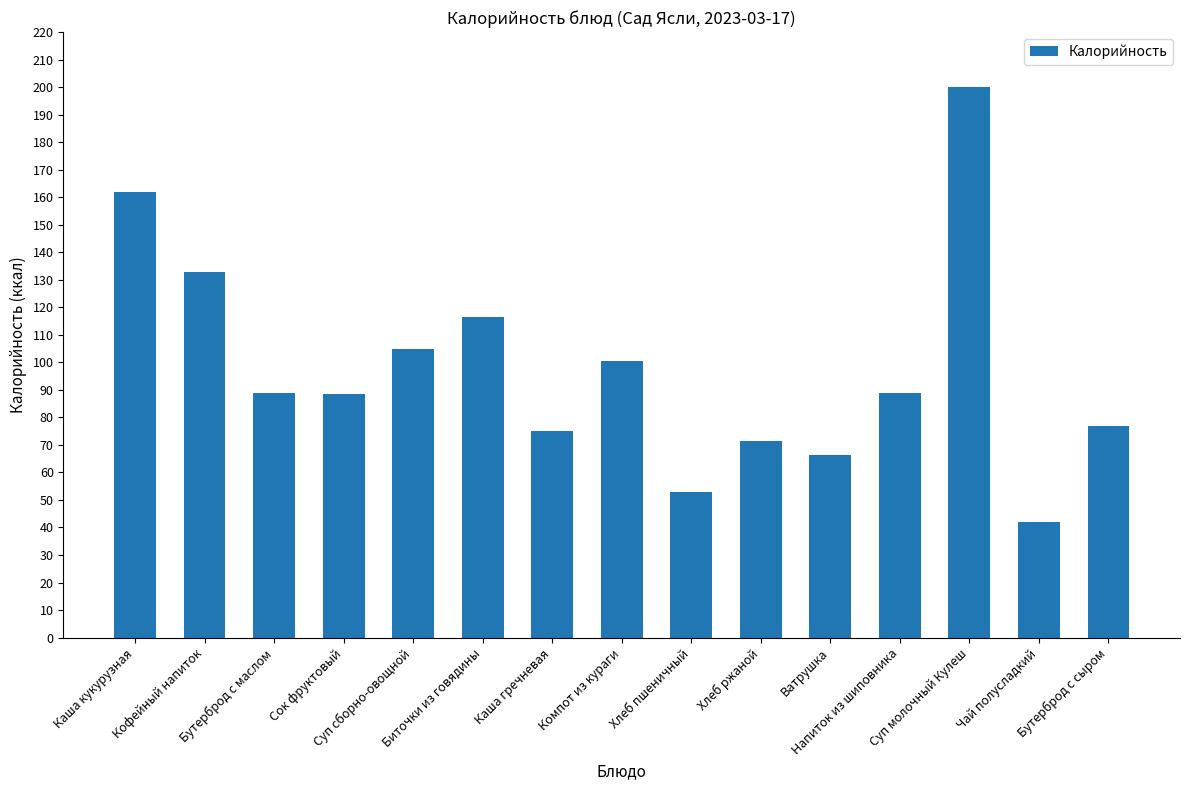

What is the value of the 14th bar from the left?

42.0